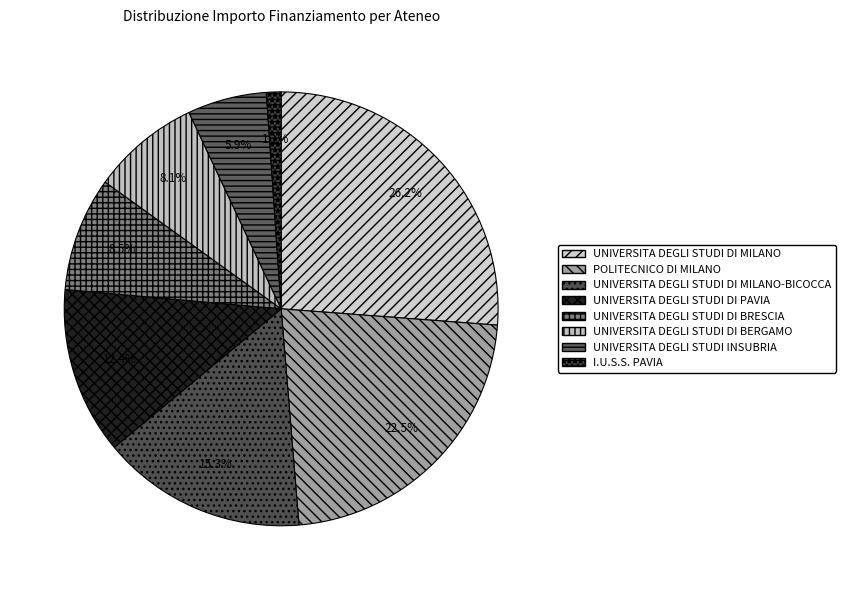

To the nearest percent, what is the difference between the UNIVERSITA DEGLI STUDI INSUBRIA and POLITECNICO DI MILANO slice percentages?

17%